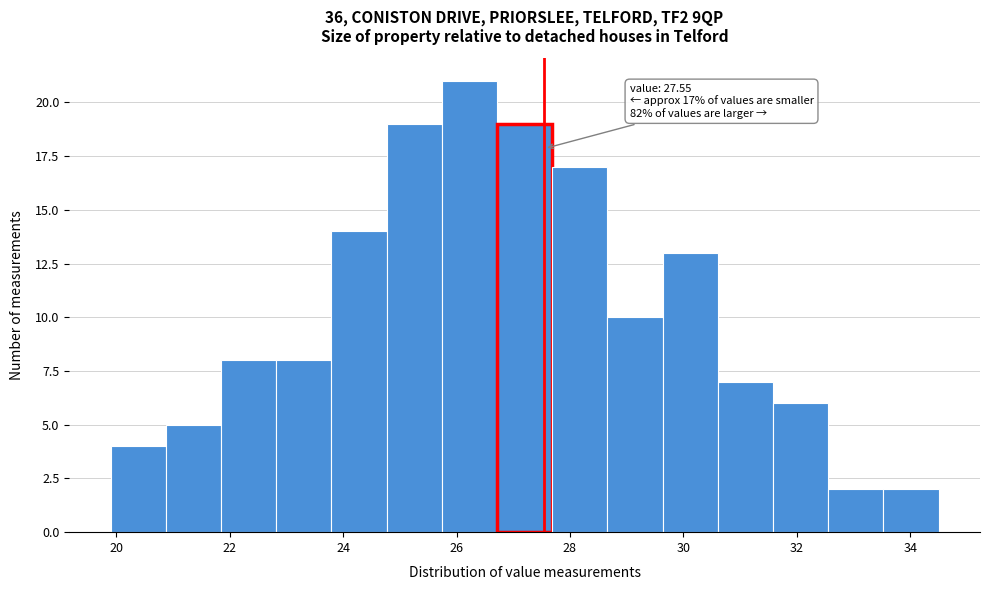

Over which range of the x-axis is the bar tallest?

25.8 to 26.8